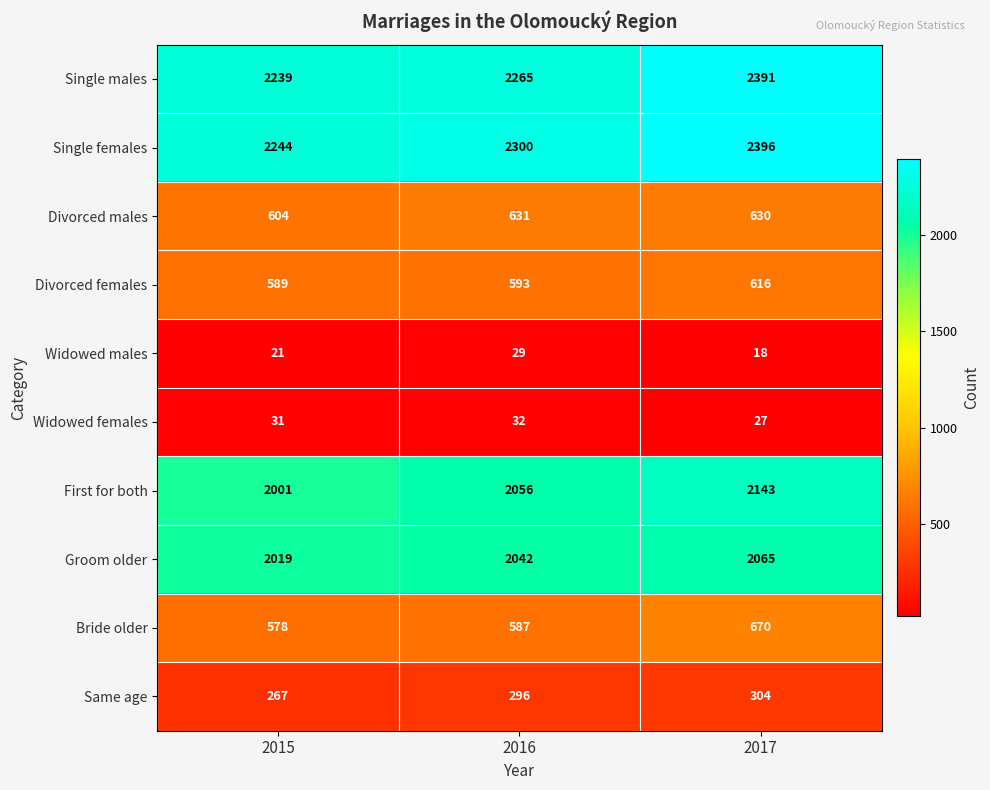

What is the lowest value of the Same age series?

267